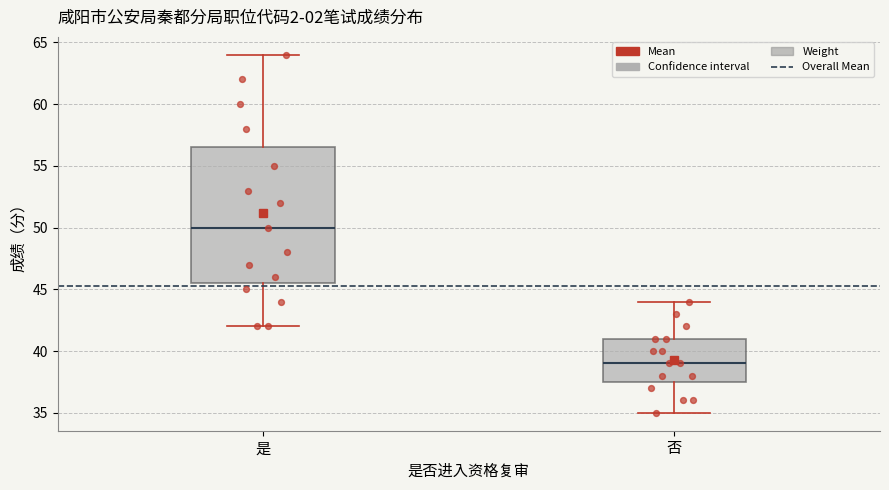

Reading left to right, transcribe this box plot: for each box, give where its median line is, the range the box spans, and where its two whiskers end, as read against the y-axis. The values are not printed on the chart, so give them approximately, as read against the axis.

是: median 50.0, box 45.5 to 56.5, whiskers 42.0 to 64.0
否: median 39.0, box 37.5 to 41.0, whiskers 35.0 to 44.0